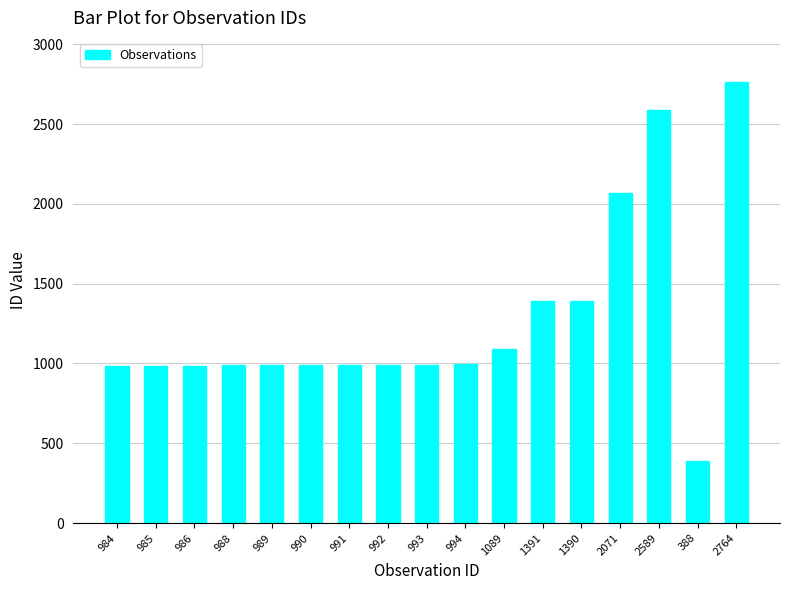

What is the average value?

1269